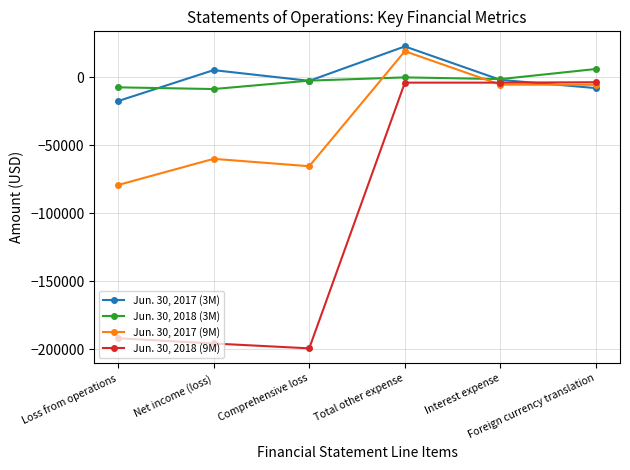

How many values in the Jun. 30, 2018 (9M) series exceed -3860?

1